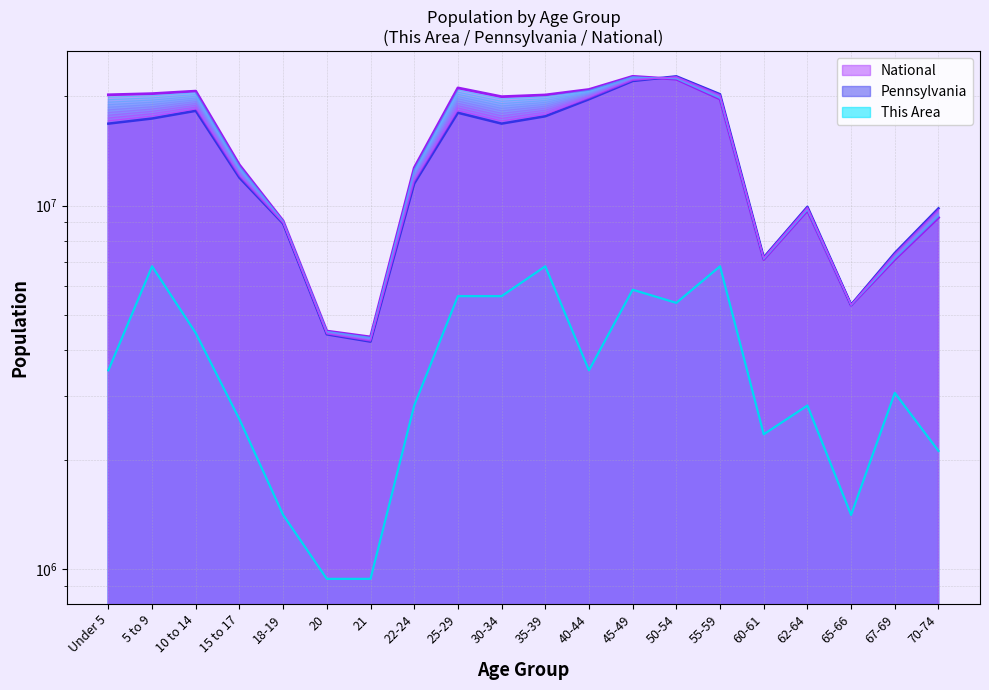

Which series has the largest total across all categories?

National